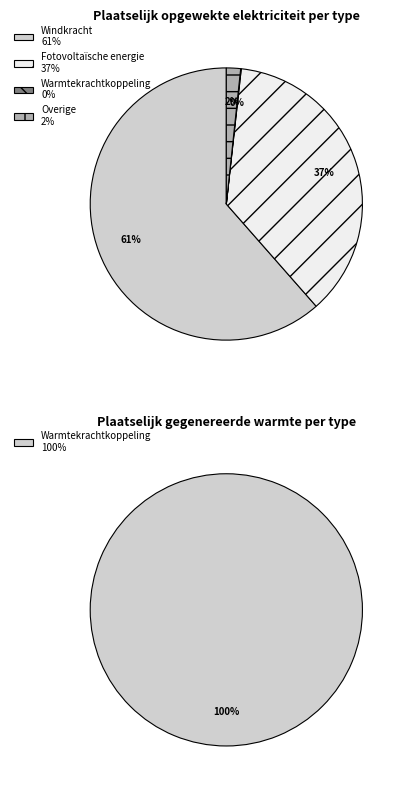

To the nearest percent, what portion does Fotovoltaïsche energie represent?

37%